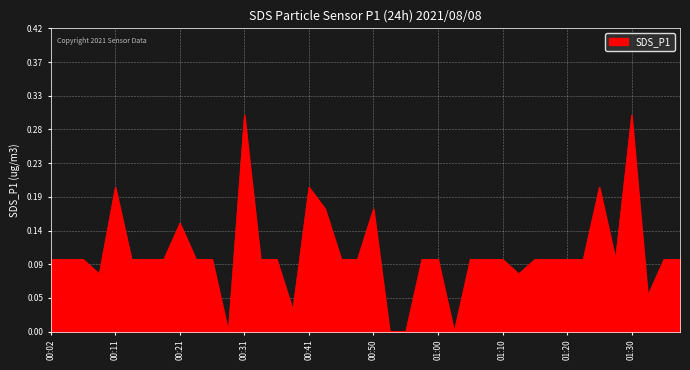

Does the chart display data point markers on the line(s)?

No